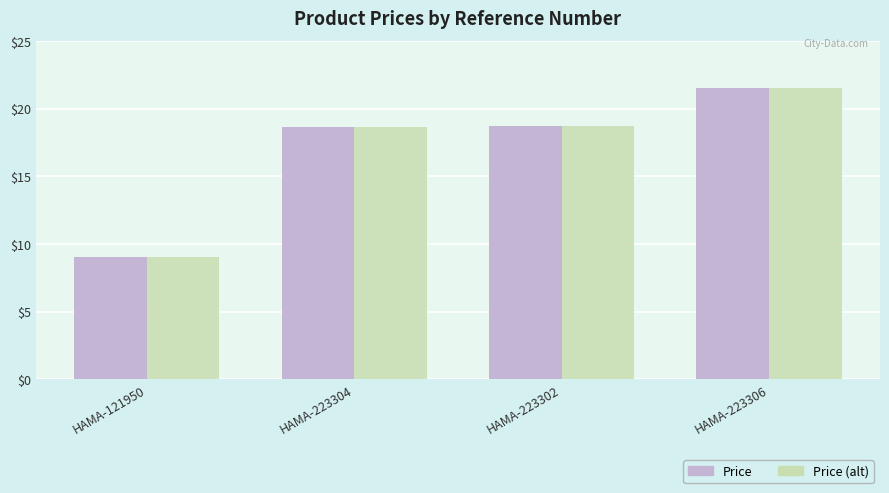

The value of Price at HAMA-121950 is 4.4. True or false?

False